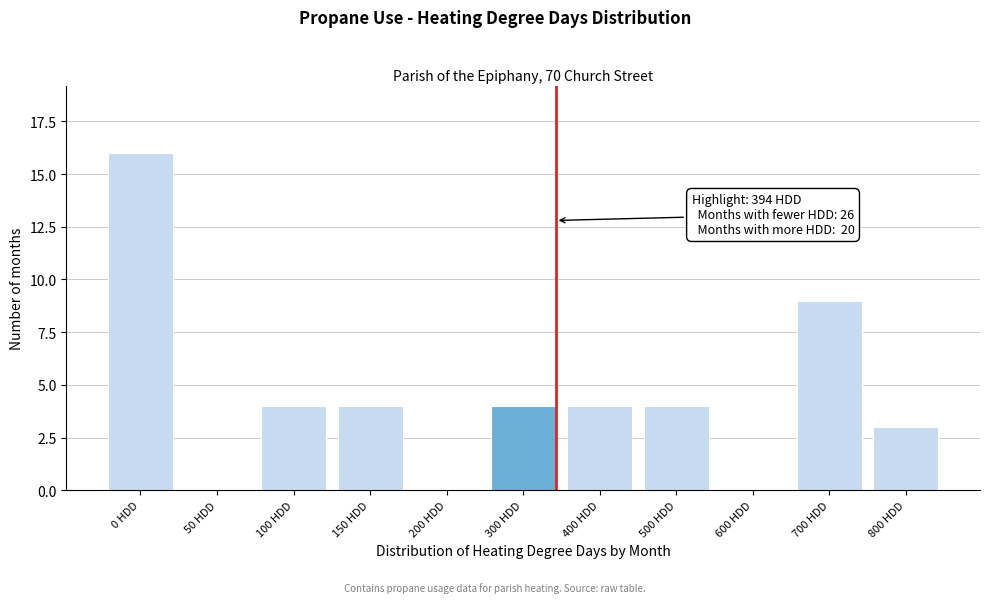

Reading left to right, extract all data points from this chart.

0 HDD=16	50 HDD=0	100 HDD=4	150 HDD=4	200 HDD=0	300 HDD=4	400 HDD=4	500 HDD=4	600 HDD=0	700 HDD=9	800 HDD=3